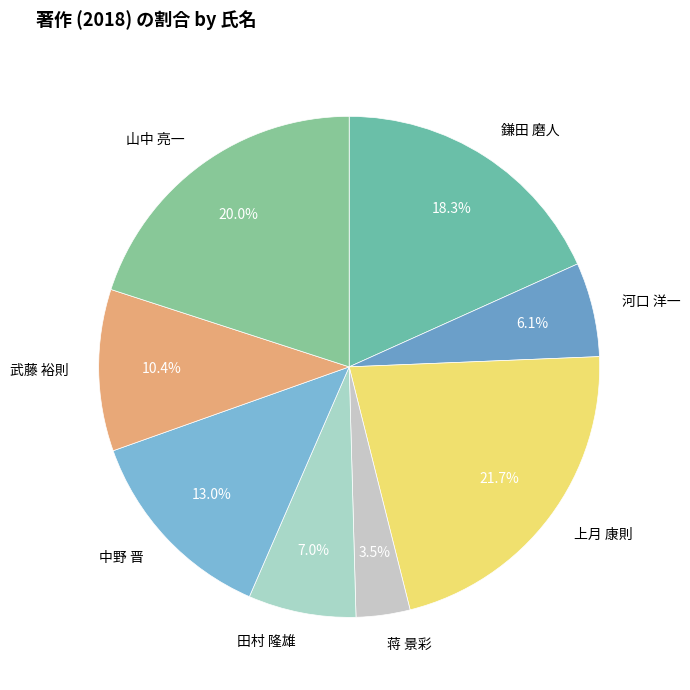

Does 山中 亮一 account for over 50% of the chart?

No